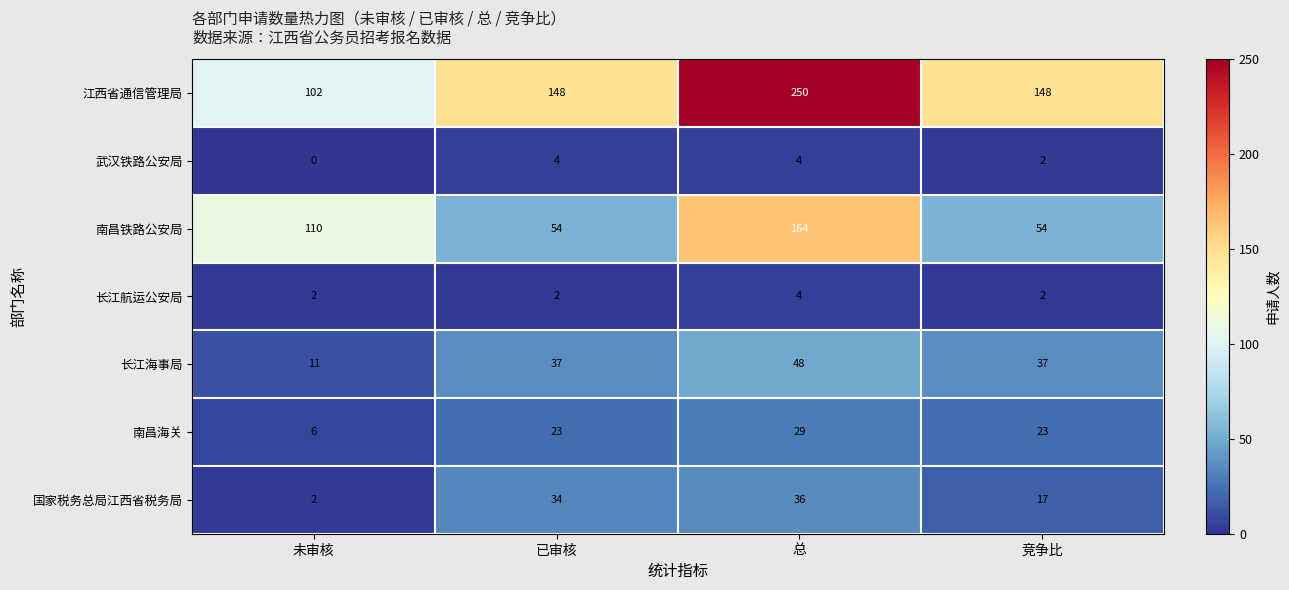

What is the sum of all 长江海事局 values?

133